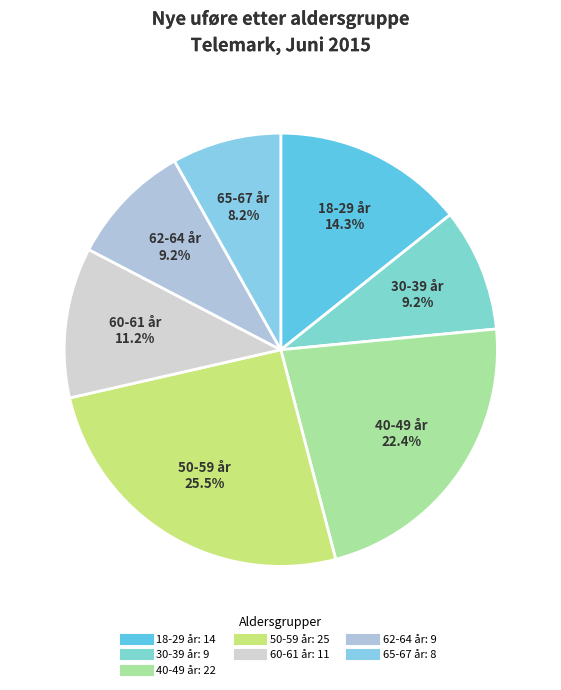

What is the largest slice in the pie chart?

50-59 år